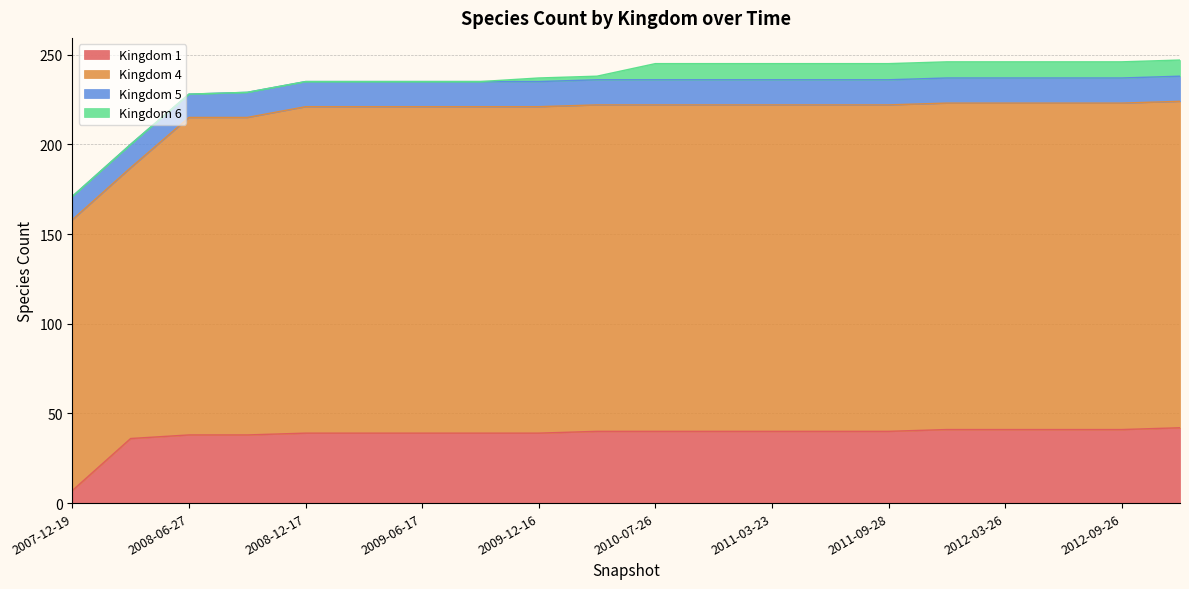

Does the chart have visible grid lines?

Yes